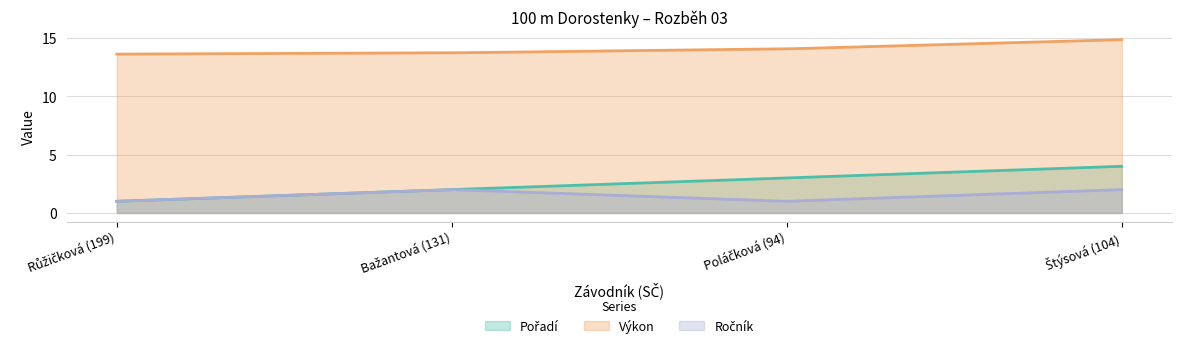

True or false: Ročník has a value of 1.0 at Růžičková (199).

True